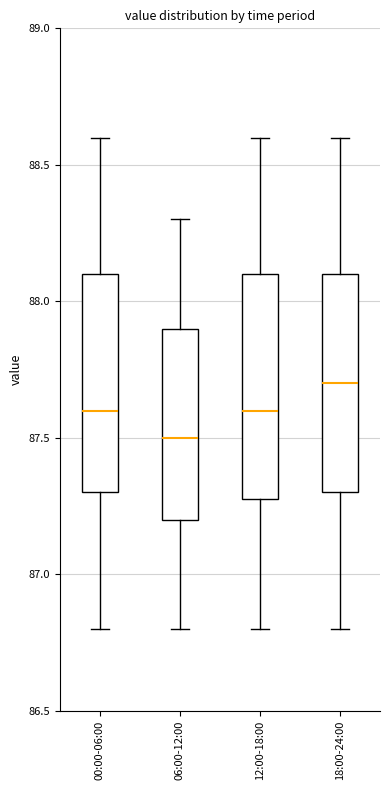

Reading left to right, read every box against the y-axis: the position of its median line, the range the box covers, and the ends of its whiskers. The values are not printed on the chart, so give them approximately, as read against the axis.

00:00-06:00: median 87.6, box 87.3 to 88.1, whiskers 86.8 to 88.6
06:00-12:00: median 87.5, box 87.2 to 87.9, whiskers 86.8 to 88.3
12:00-18:00: median 87.6, box 87.3 to 88.1, whiskers 86.8 to 88.6
18:00-24:00: median 87.7, box 87.3 to 88.1, whiskers 86.8 to 88.6